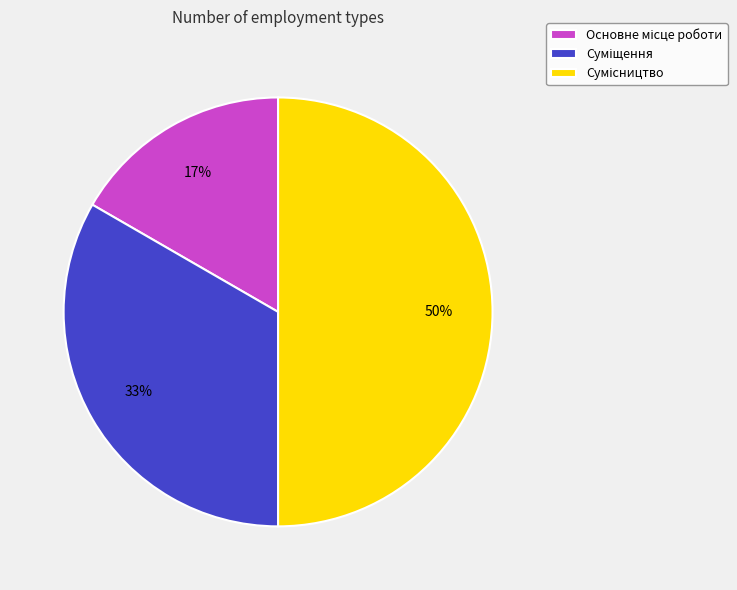

To the nearest percent, what is the average slice percentage?

33%